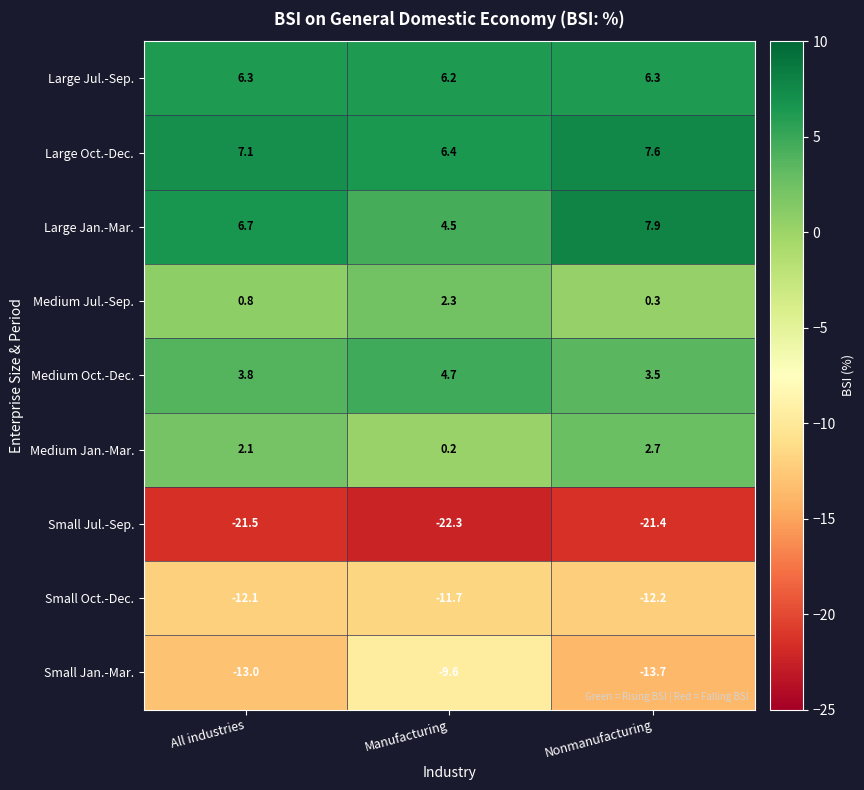

At which category is the sum across all series the highest?

Nonmanufacturing